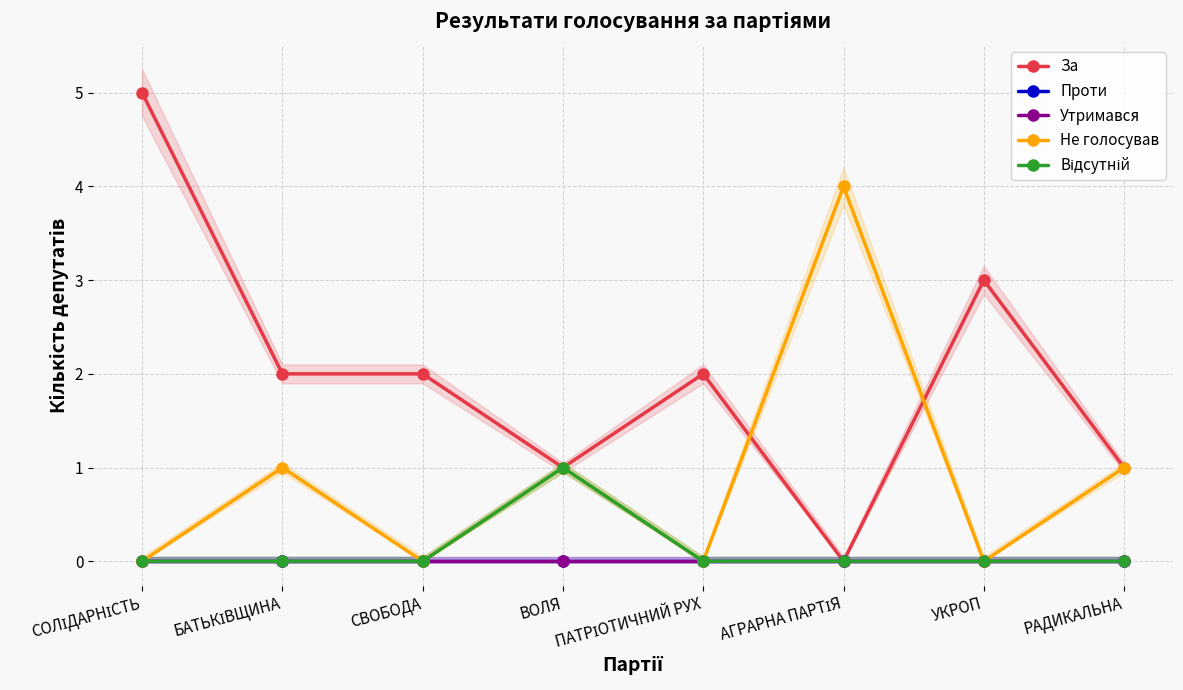

Which series changed the most between СВОБОДА and УКРОП?

За